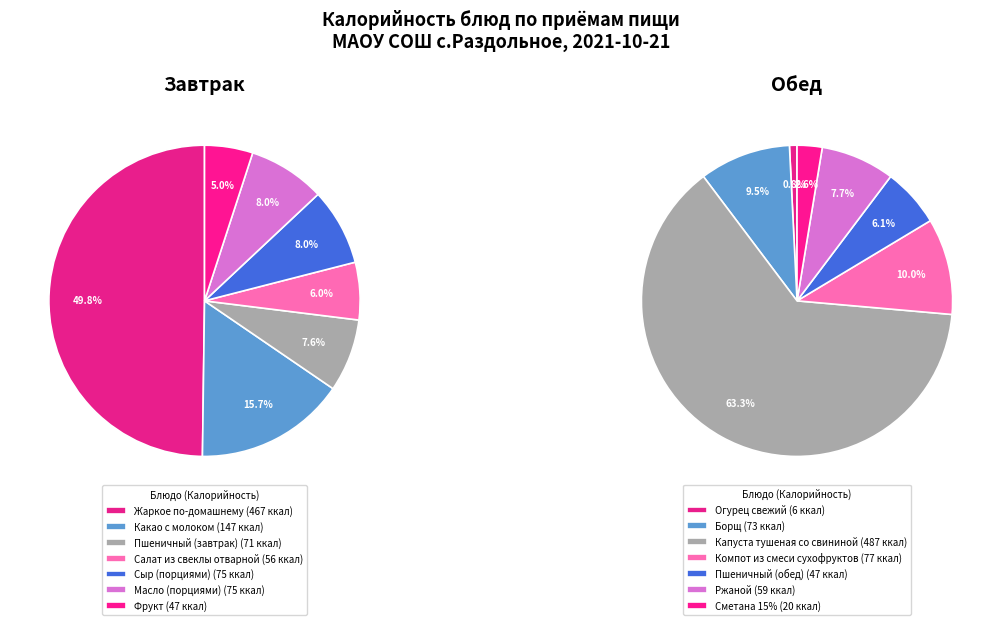

Which slice is the smallest?

Огурец свежий